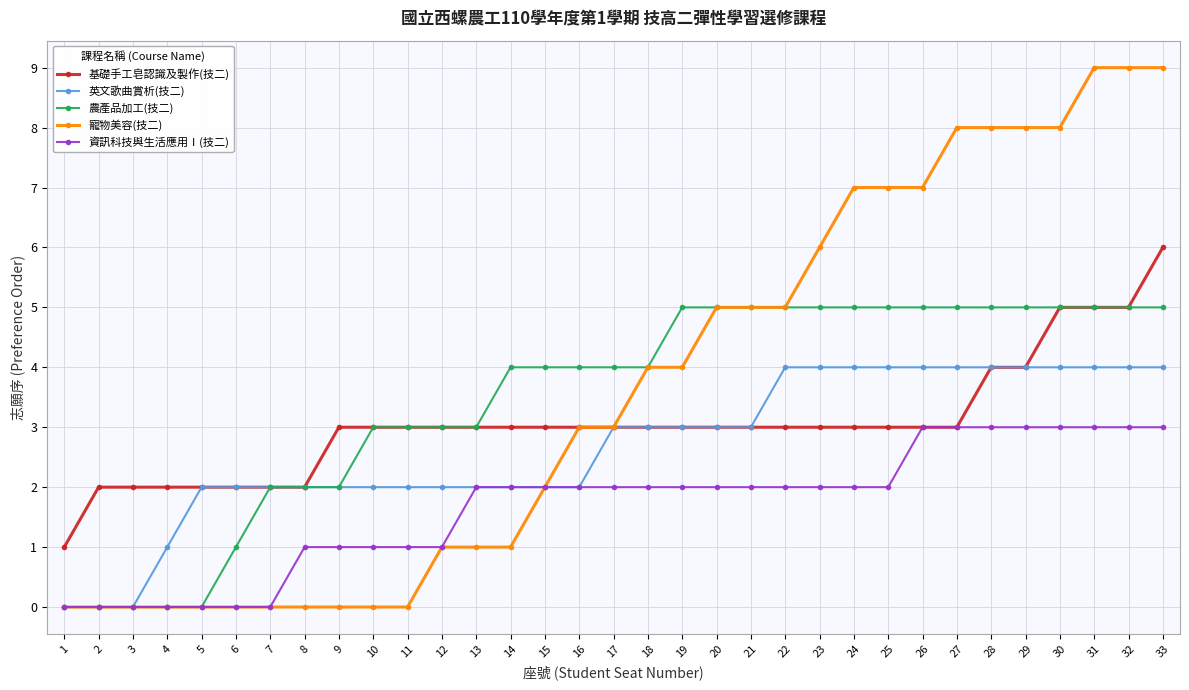

What is the maximum value for 英文歌曲賞析(技二)?

4